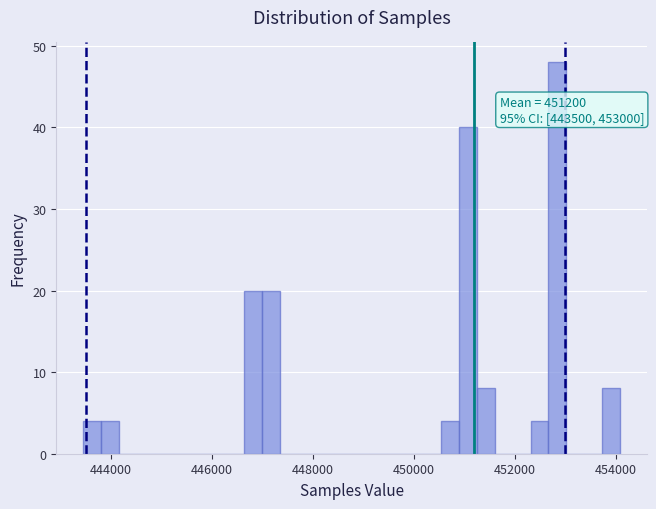

Read against the x-axis, roughly where is the centre of the tallest bar?

452800